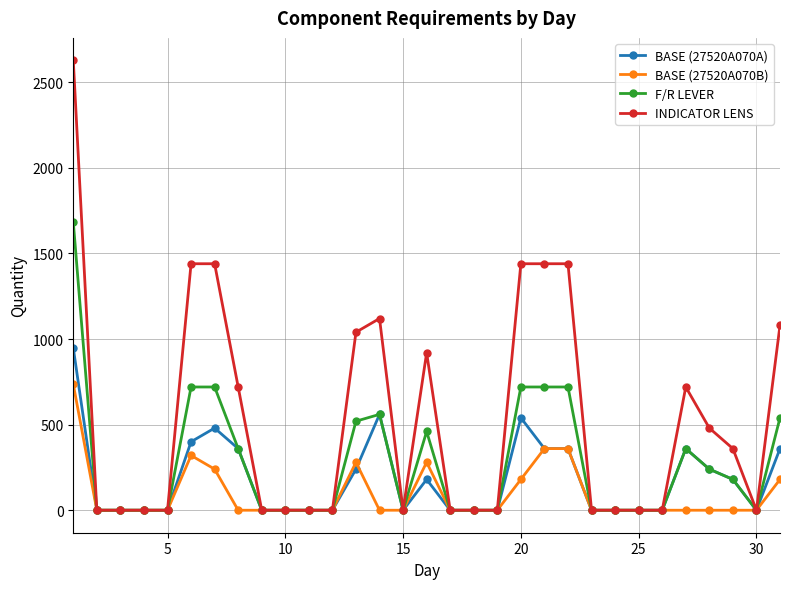

Which series has the widest spread of values?

INDICATOR LENS